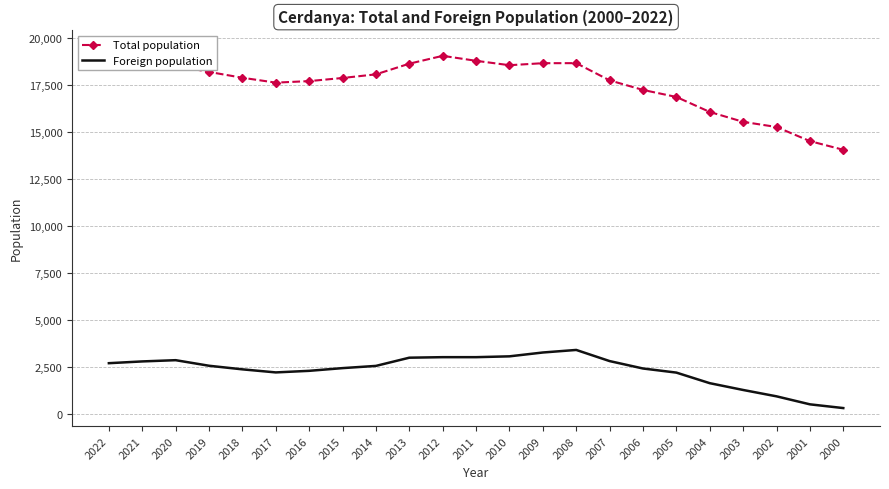

In Total population, how many points are higher than both neighbors (excluding endpoints)?

2